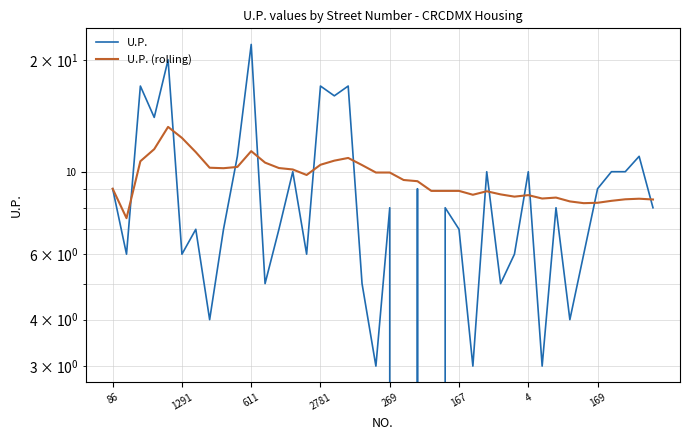

How many intersections are there between U.P. (rolling) and U.P.?

12